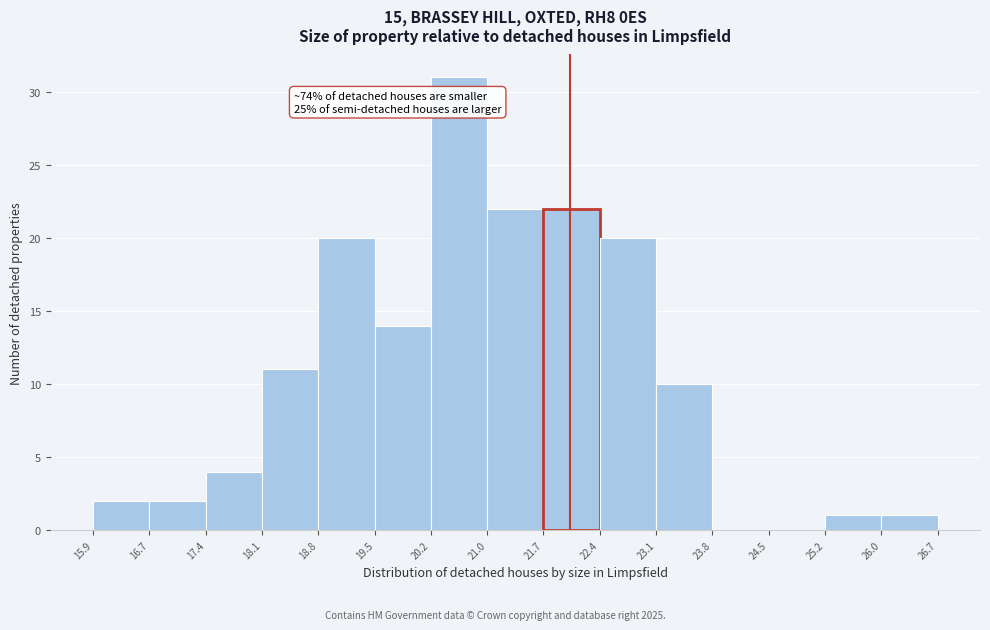

Which range on the x-axis has the tallest bar?

20.2 to 21.0